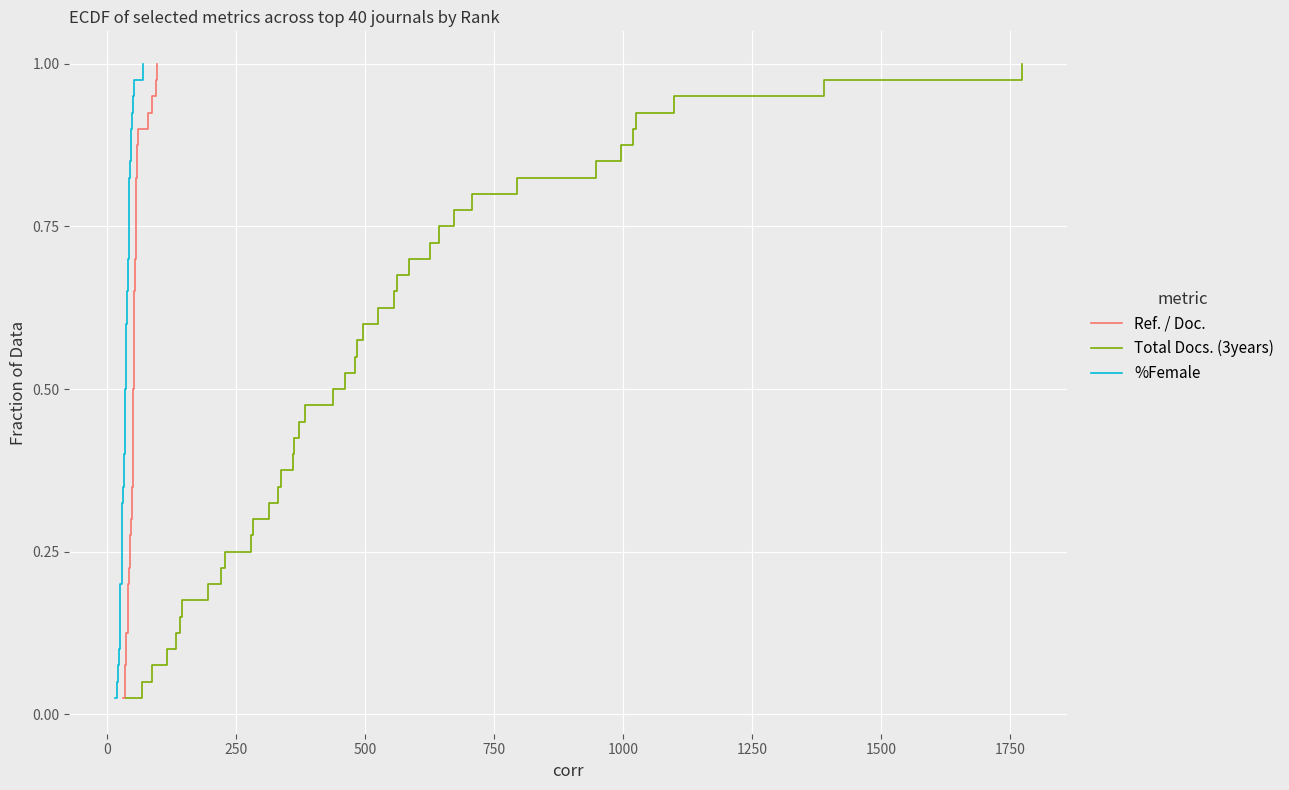

At how many categories does at least one series exceed 0?

40